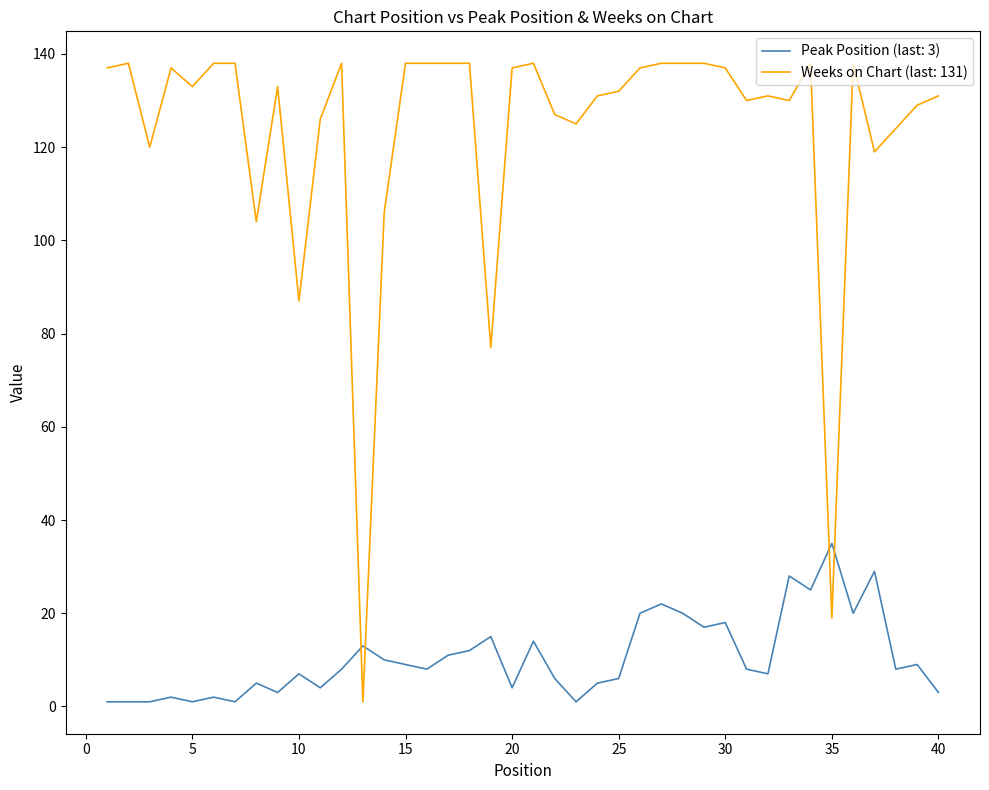

What is the maximum value shown in the chart?

138